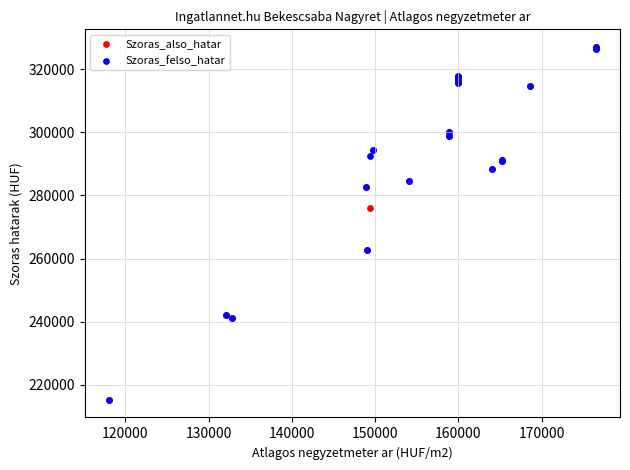

What are all the series names shown in the legend?

Szoras_also_hatar, Szoras_felso_hatar